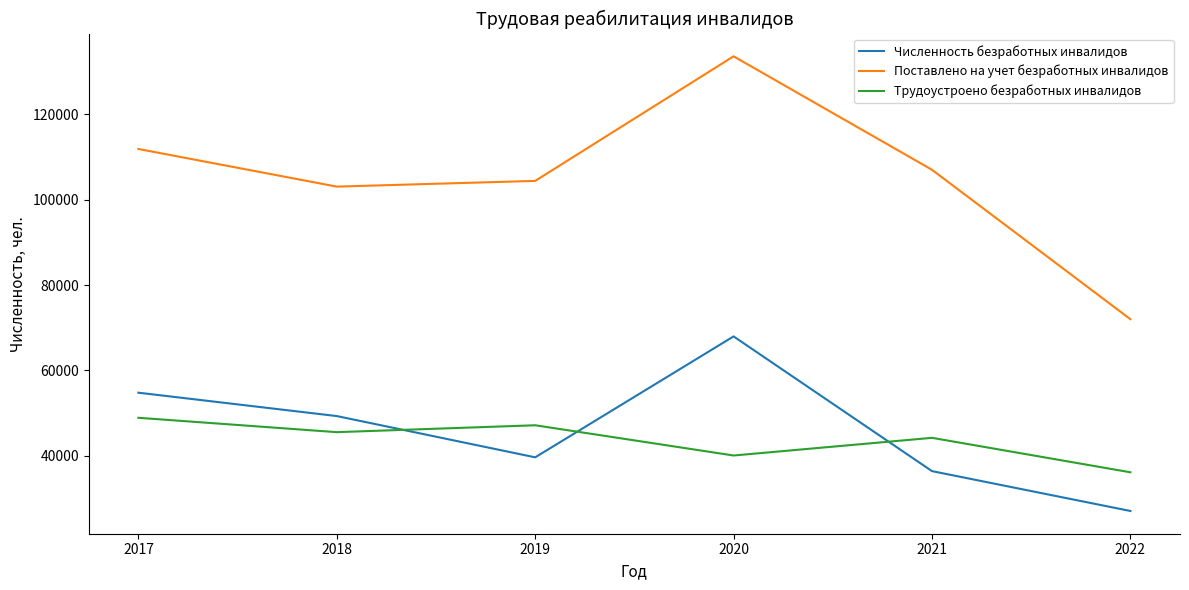

What is the lowest value of the Численность безработных инвалидов series?

27053